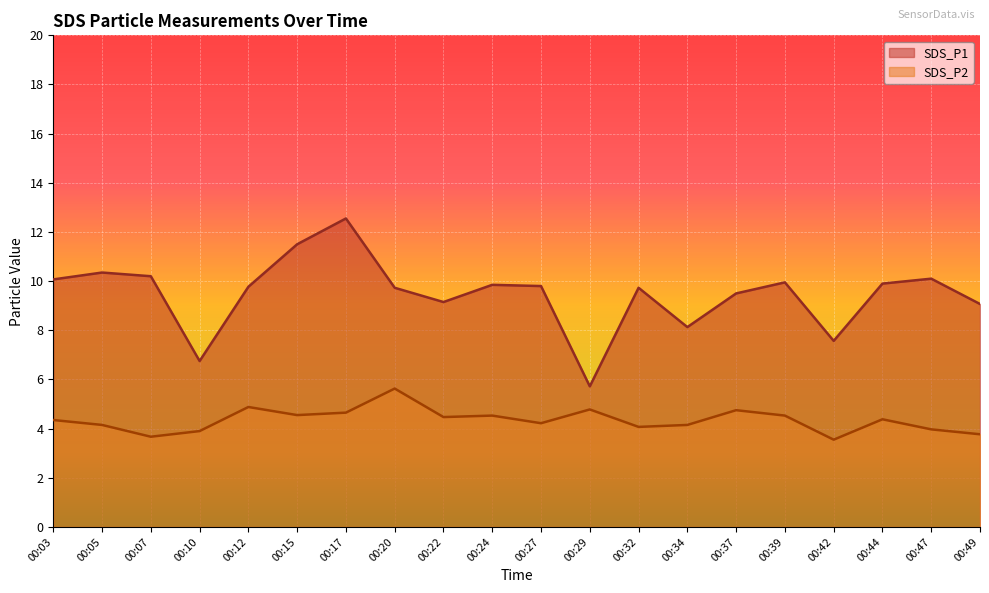

Reading left to right, list all the values displayed in this chart.

SDS_P1: 00:03=10.1	00:05=10.3	00:07=10.2	00:10=6.8	00:12=9.8	00:15=11.5	00:17=12.6	00:20=9.7	00:22=9.2	00:24=9.8	00:27=9.8	00:29=5.7	00:32=9.7	00:34=8.1	00:37=9.5	00:39=9.9	00:42=7.6	00:44=9.9	00:47=10.1	00:49=9.1
SDS_P2: 00:03=4.3	00:05=4.2	00:07=3.7	00:10=3.9	00:12=4.9	00:15=4.5	00:17=4.7	00:20=5.6	00:22=4.5	00:24=4.5	00:27=4.2	00:29=4.8	00:32=4.1	00:34=4.2	00:37=4.8	00:39=4.5	00:42=3.5	00:44=4.4	00:47=4.0	00:49=3.8